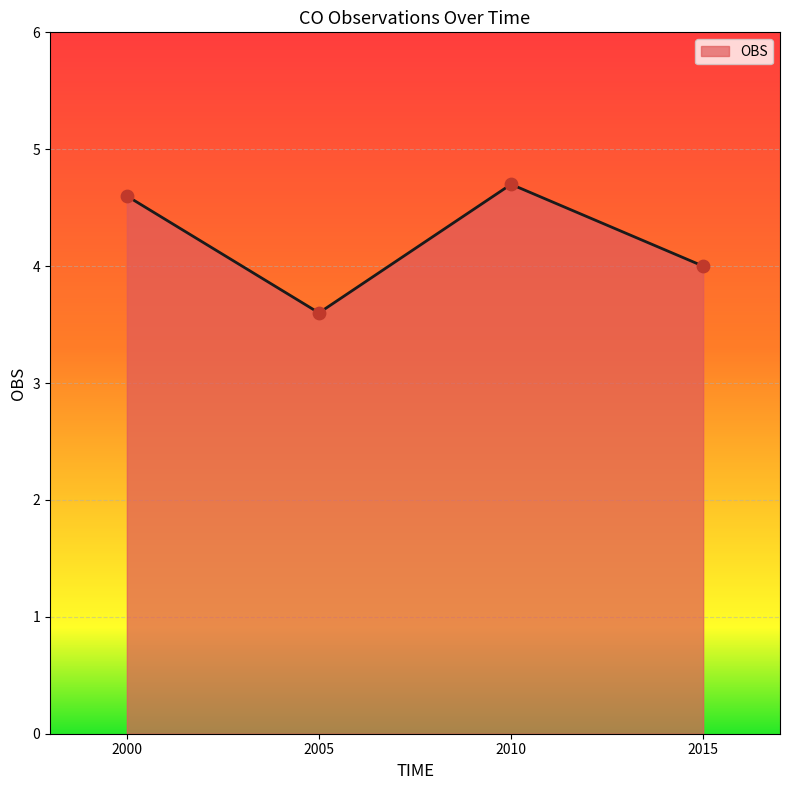

What is the change in value from 2005 to 2015?

+0.4